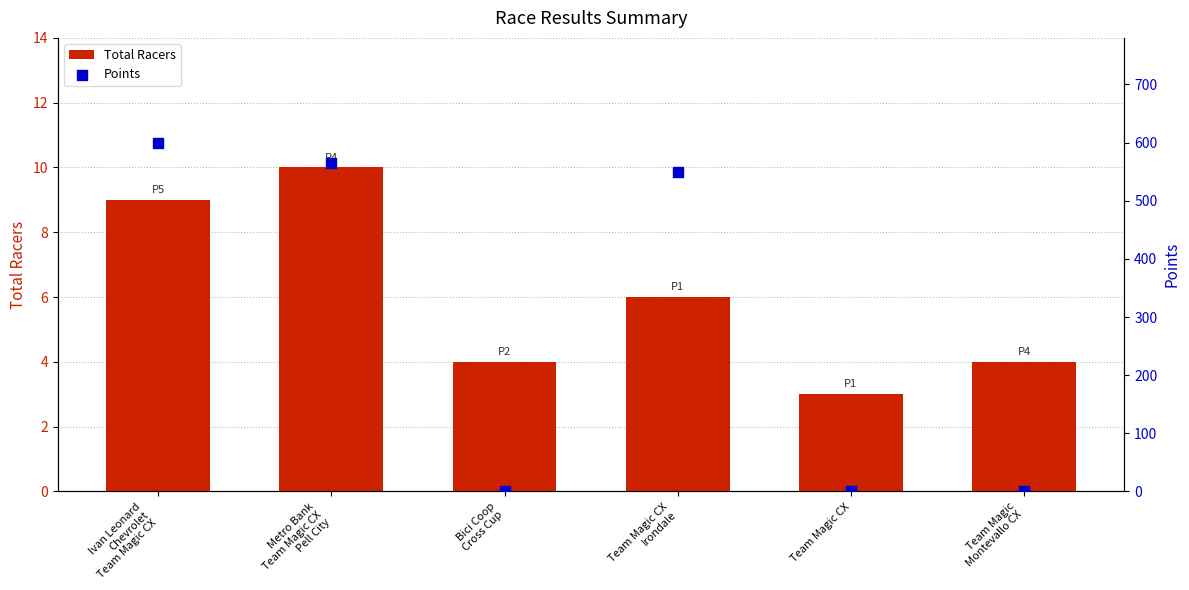

What is the total value across all series at Team Magic CX
Irondale?

556.0